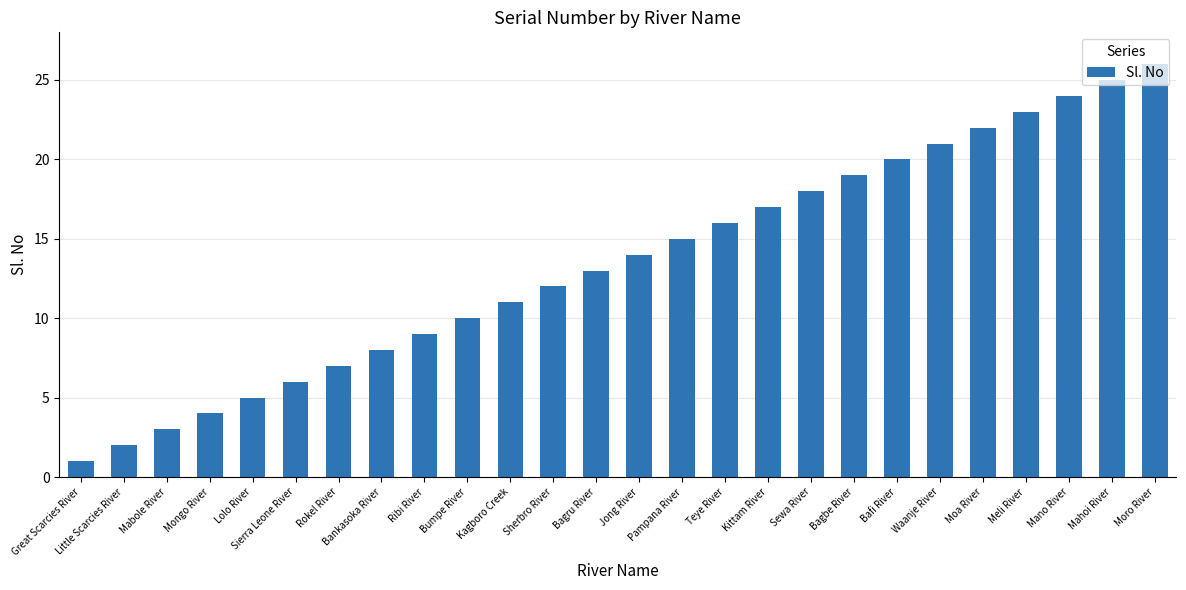

Reading left to right, what are all the values shown in this chart?

Great Scarcies River=1	Little Scarcies River=2	Mabole River=3	Mongo River=4	Lolo River=5	Sierra Leone River=6	Rokel River=7	Bankasoka River=8	Ribi River=9	Bumpe River=10	Kagboro Creek=11	Sherbro River=12	Bagru River=13	Jong River=14	Pampana River=15	Teye River=16	Kittam River=17	Sewa River=18	Bagbe River=19	Bafi River=20	Waanje River=21	Moa River=22	Meli River=23	Mano River=24	Mahoi River=25	Moro River=26